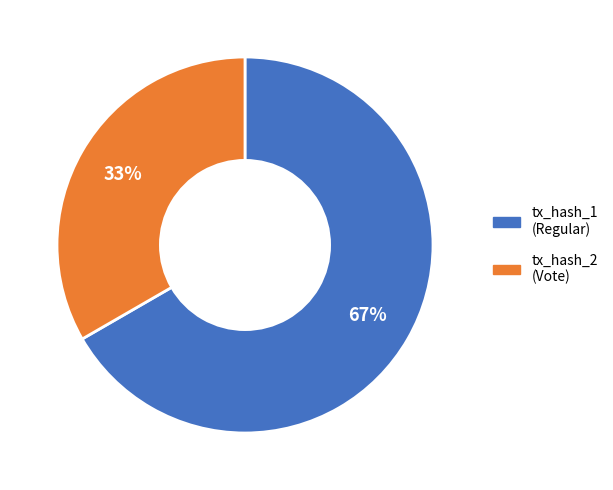

How many segments does this pie chart have?

2